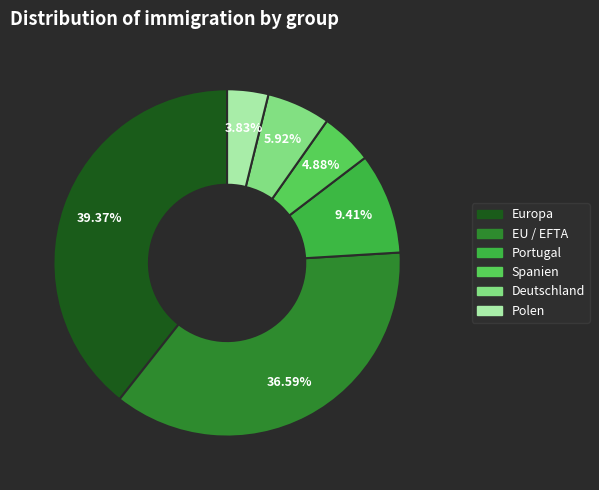

Which slice is the smallest?

Polen